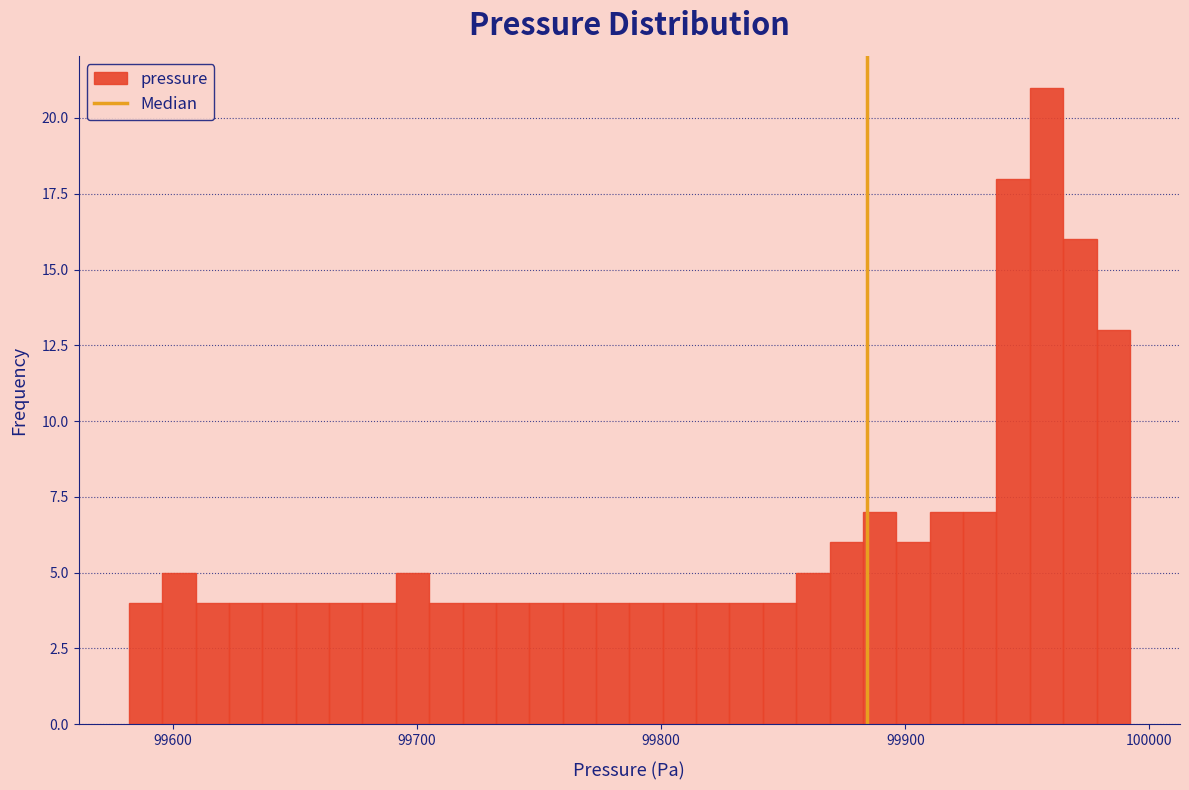

Read against the x-axis, roughly where is the centre of the tallest bar?

99960